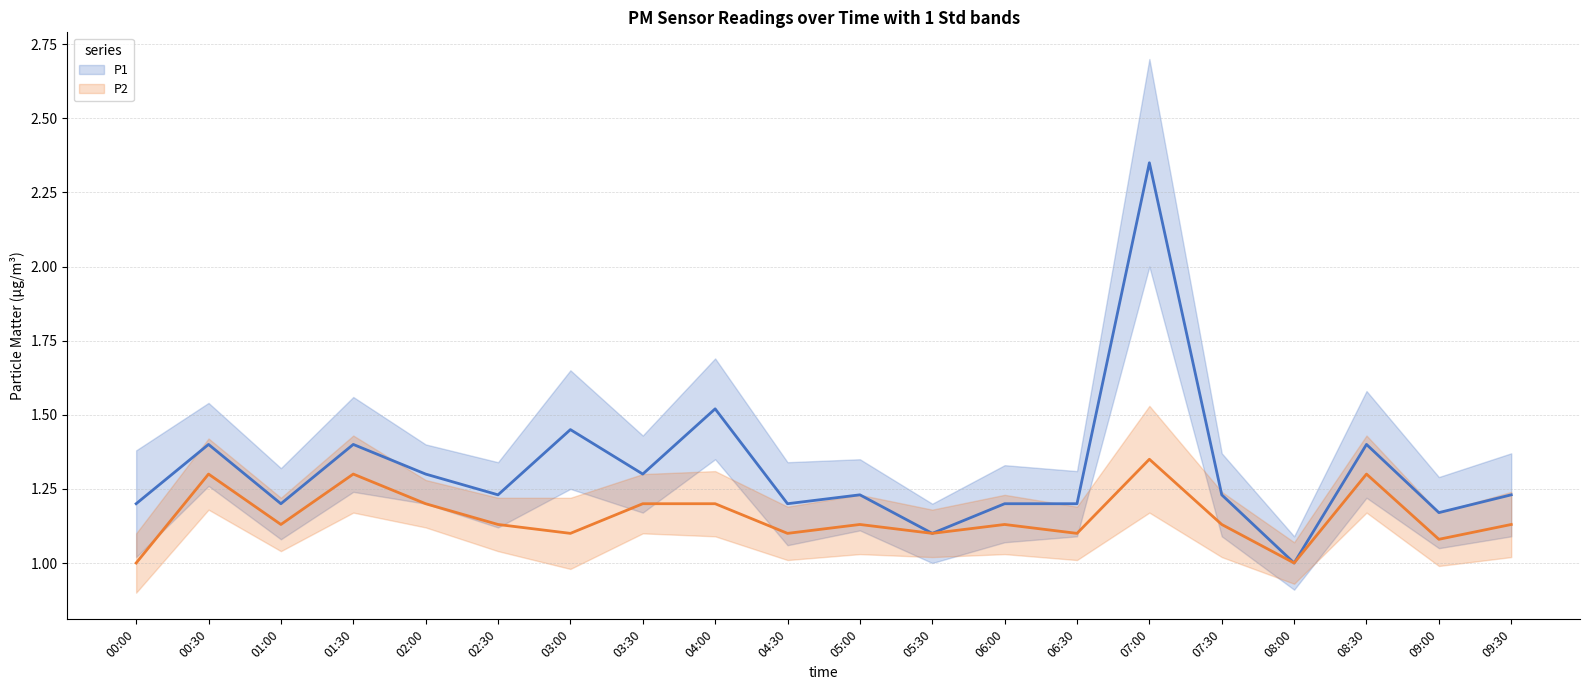

How many lines are shown in the chart?

2